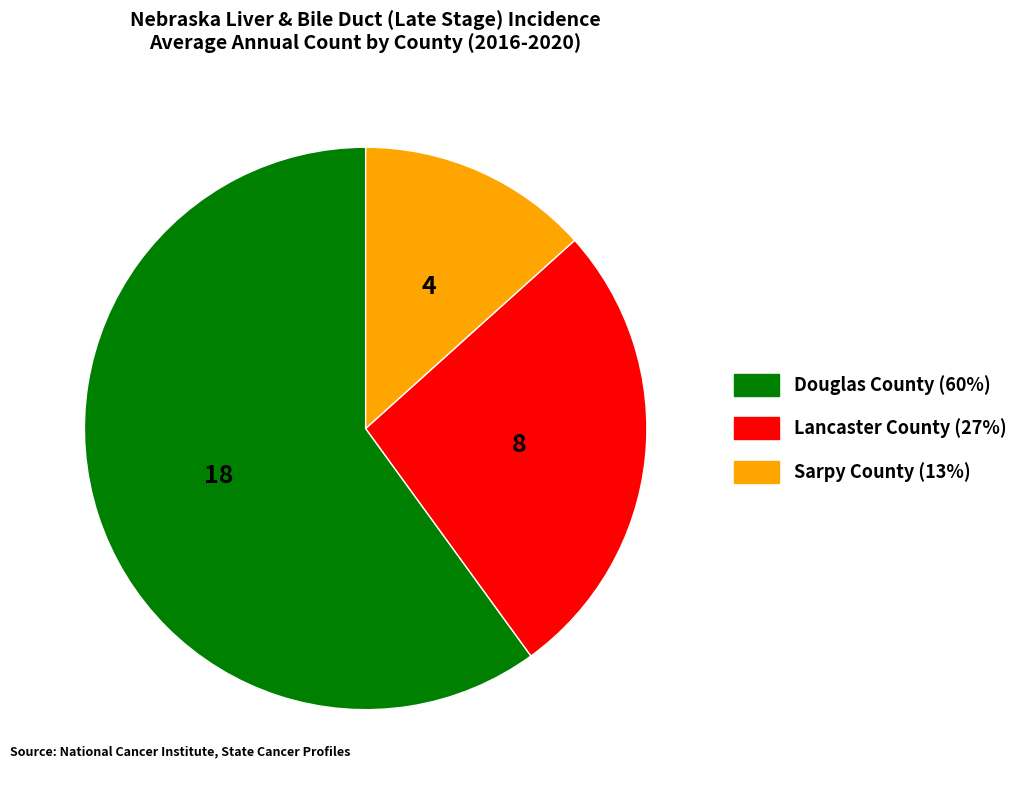

What is the smallest slice in the pie chart?

Sarpy County